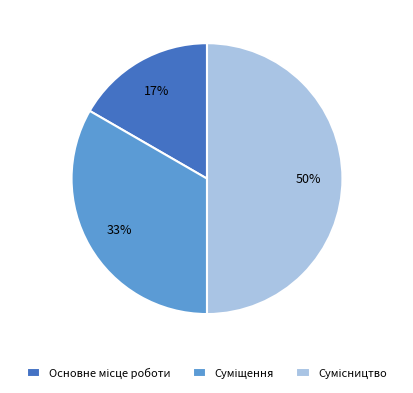

To the nearest percent, what is the average slice percentage?

33%